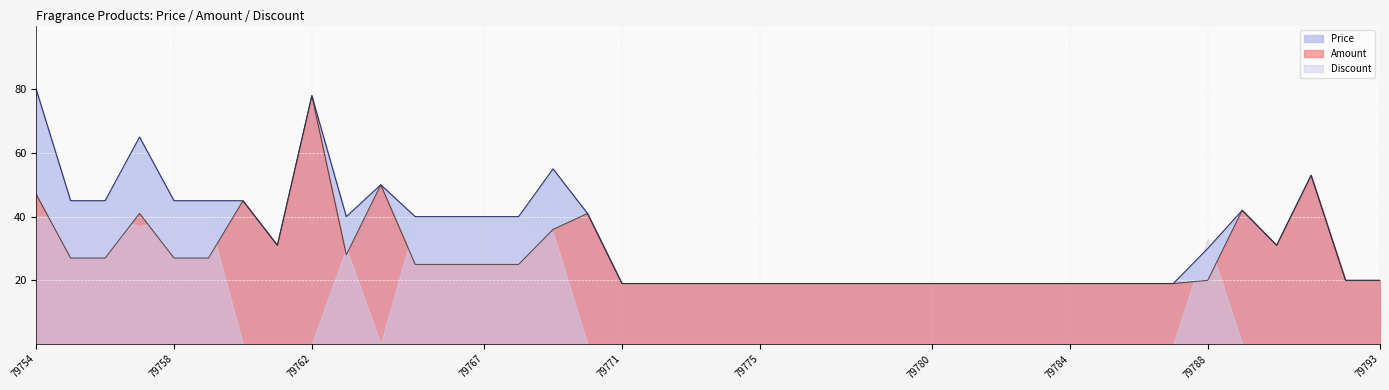

What is the sum of all Amount values?

1114